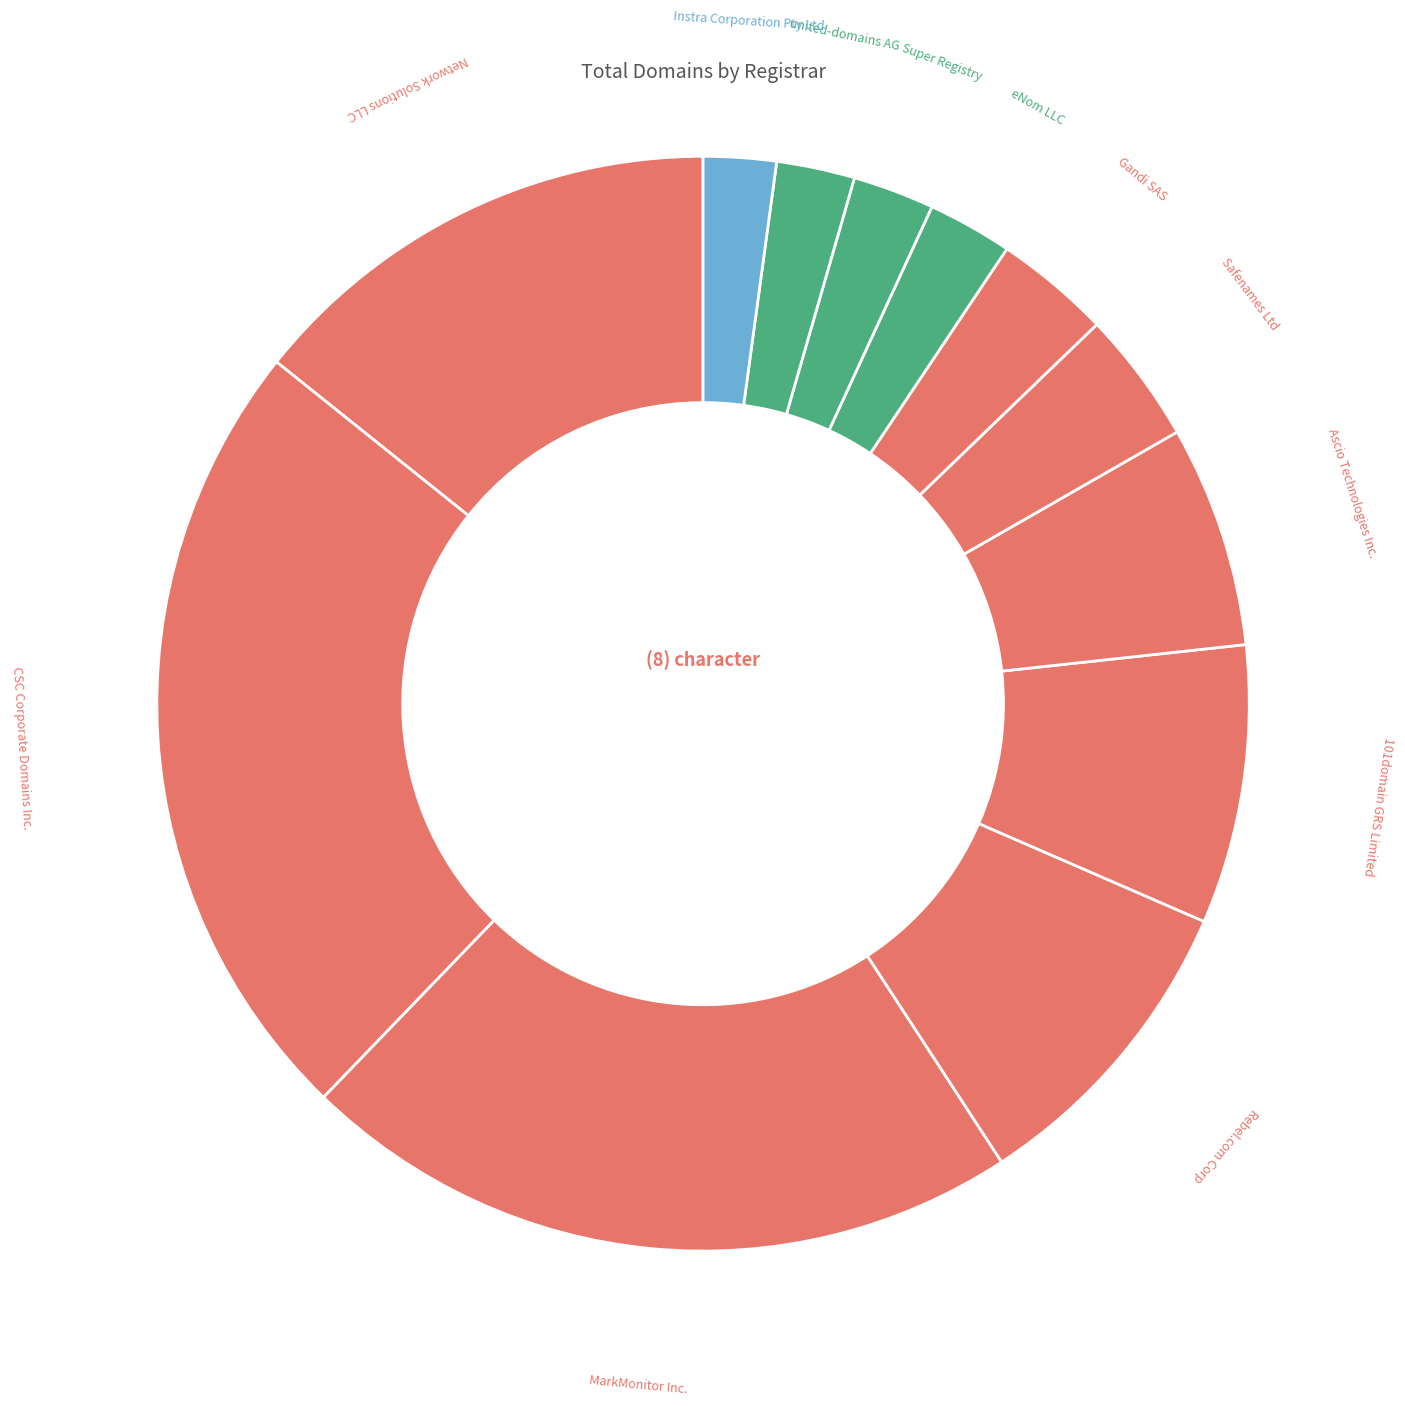

Which slice is the largest?

CSC Corporate Domains Inc.